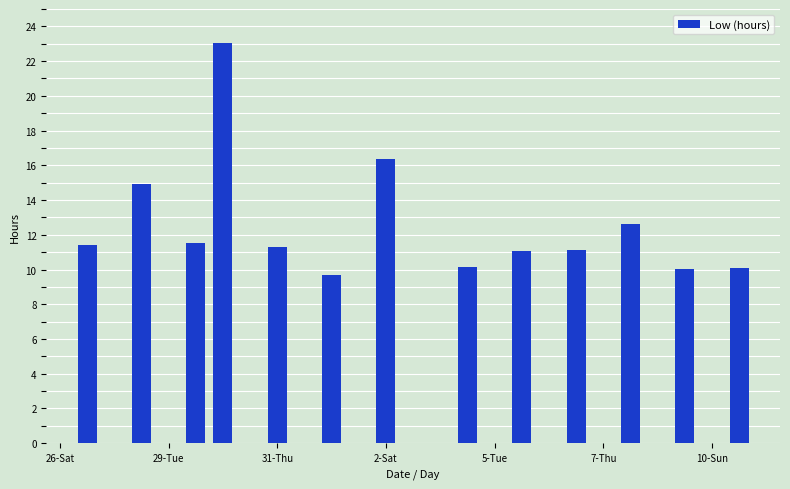

What is the greatest value displayed?

23.1